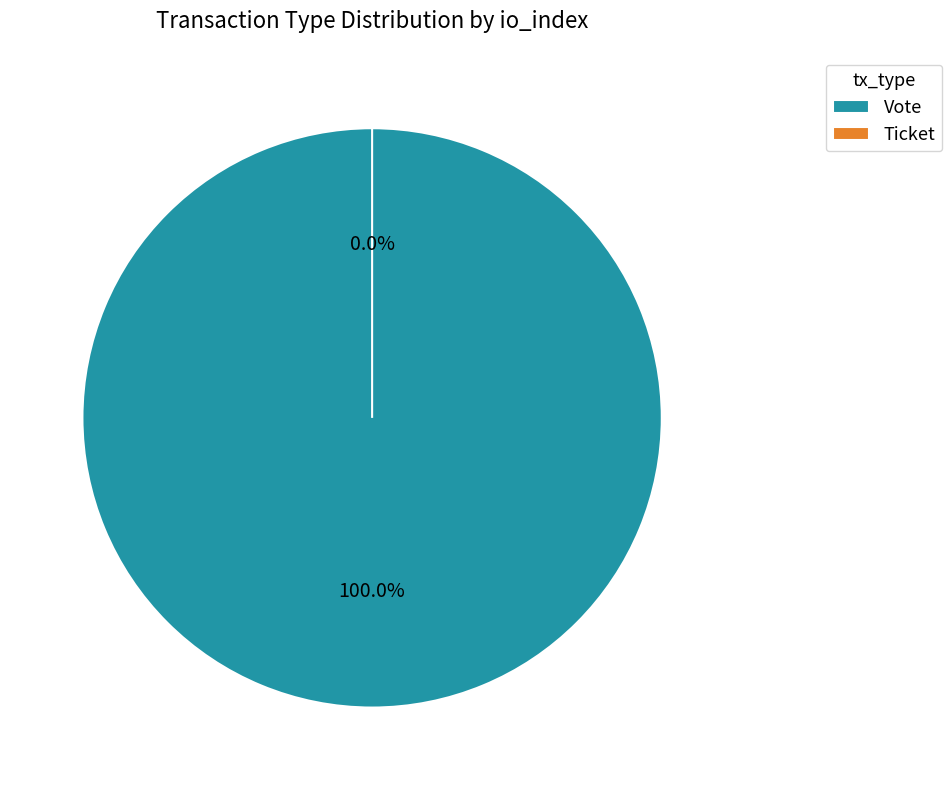

How many segments does this pie chart have?

2